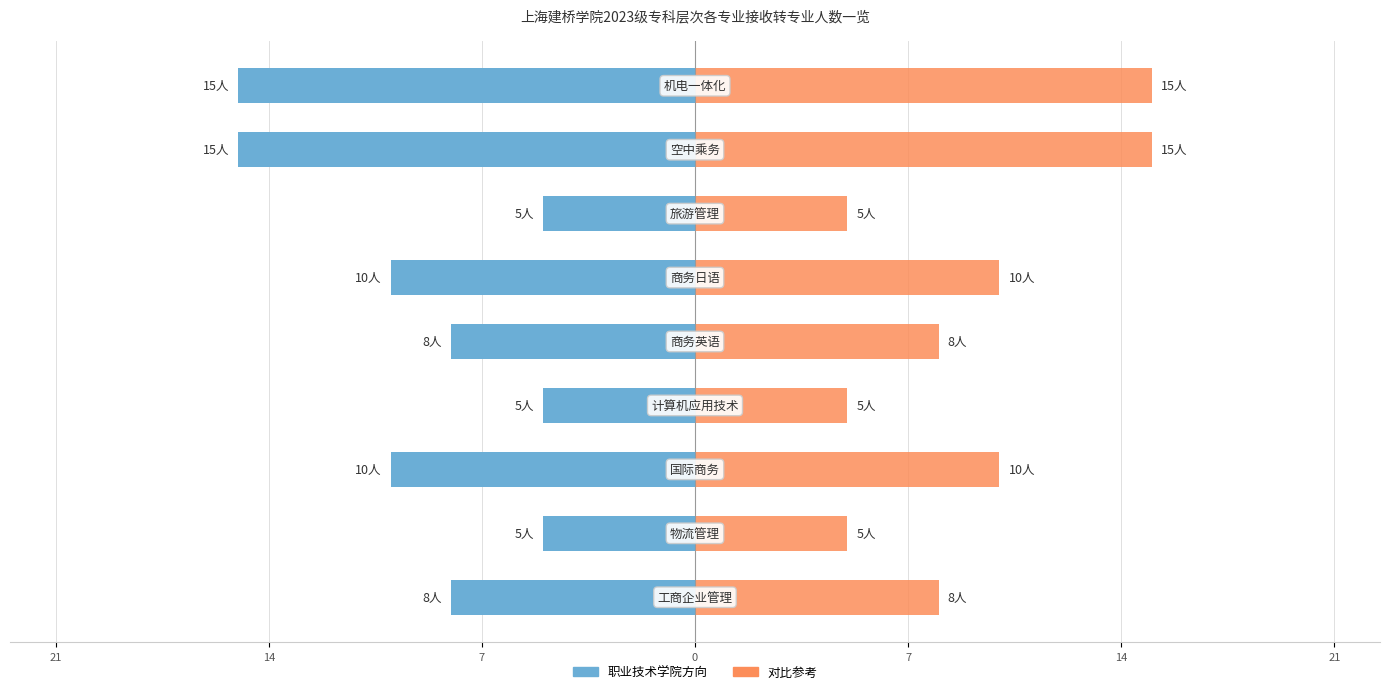

How many distinct data groups are displayed?

2